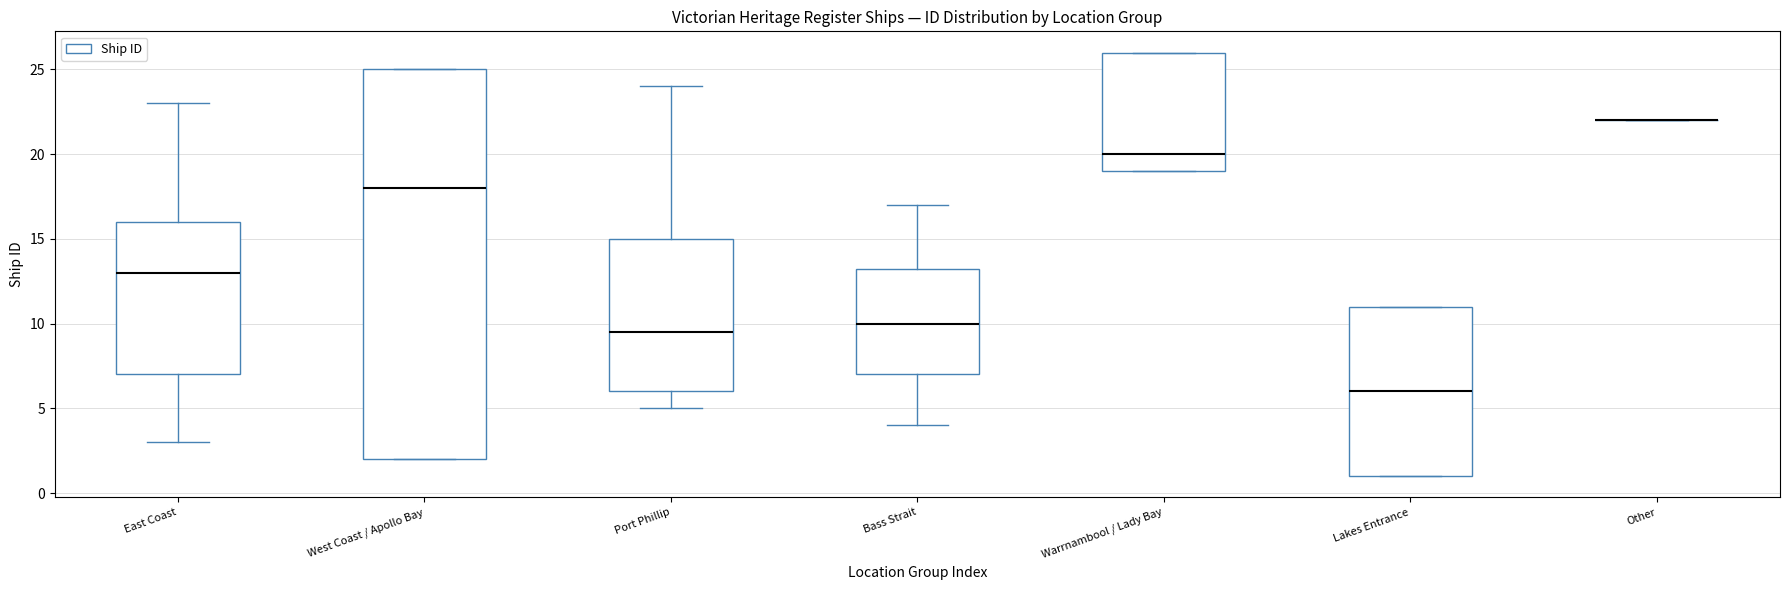

Where is the lower edge of the box for Lakes Entrance on the y-axis? The values are not printed on the chart, so give them approximately, as read against the axis.

1.0